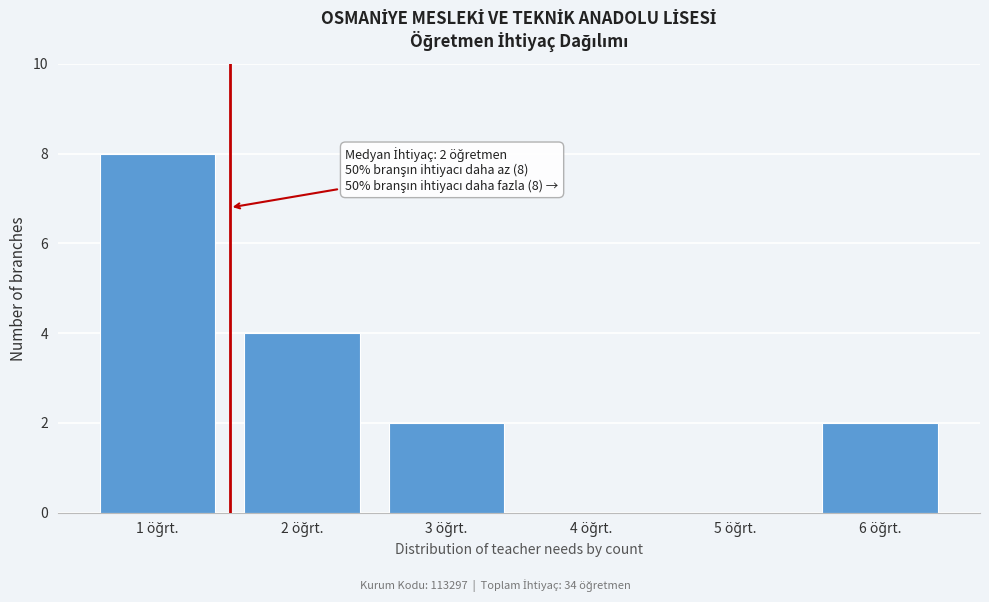

Over which range of the x-axis is the bar tallest?

0.5 to 1.5